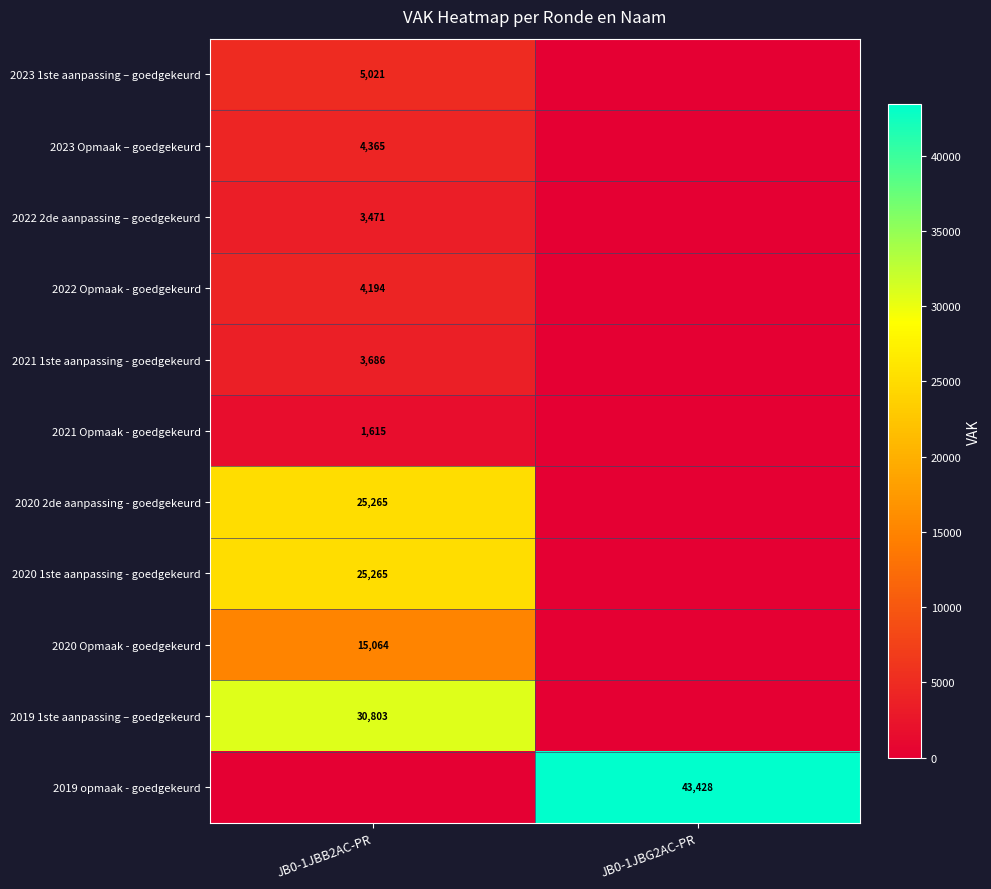

At how many categories does at least one series exceed 34862?

1